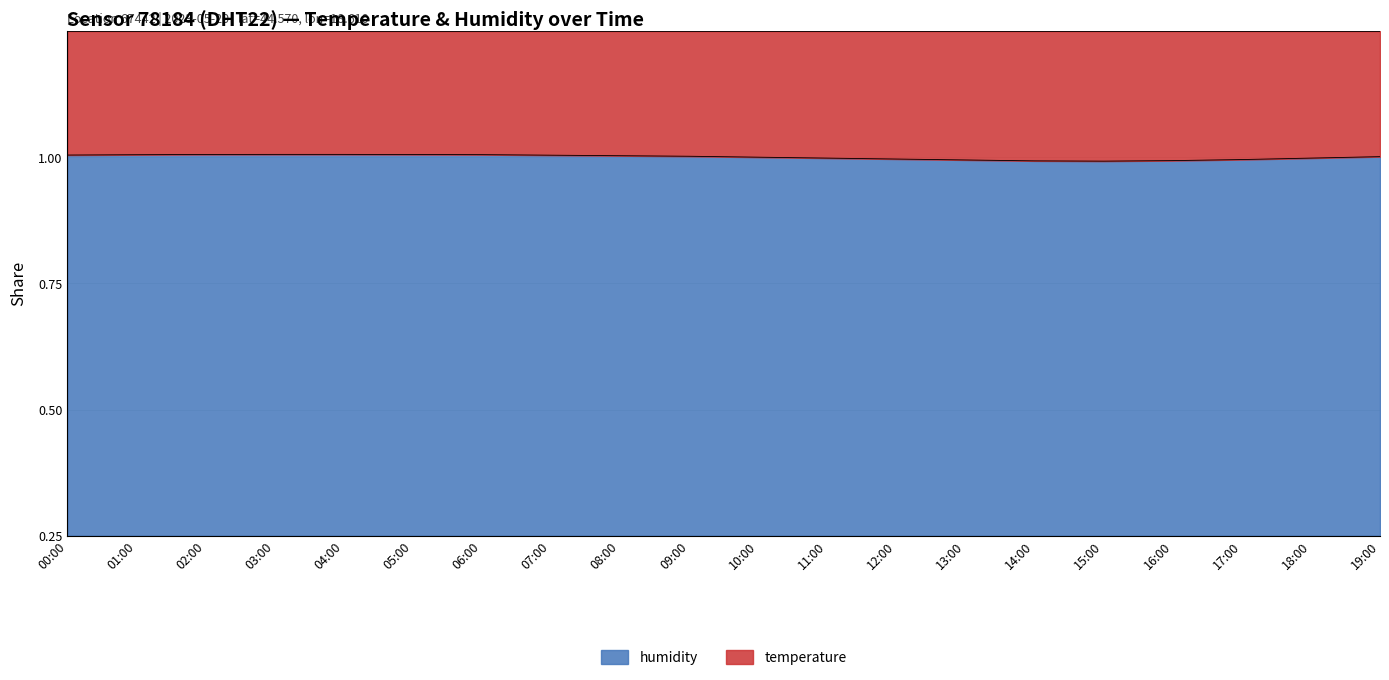

Between 00:00 and 13:00, which is larger?

00:00